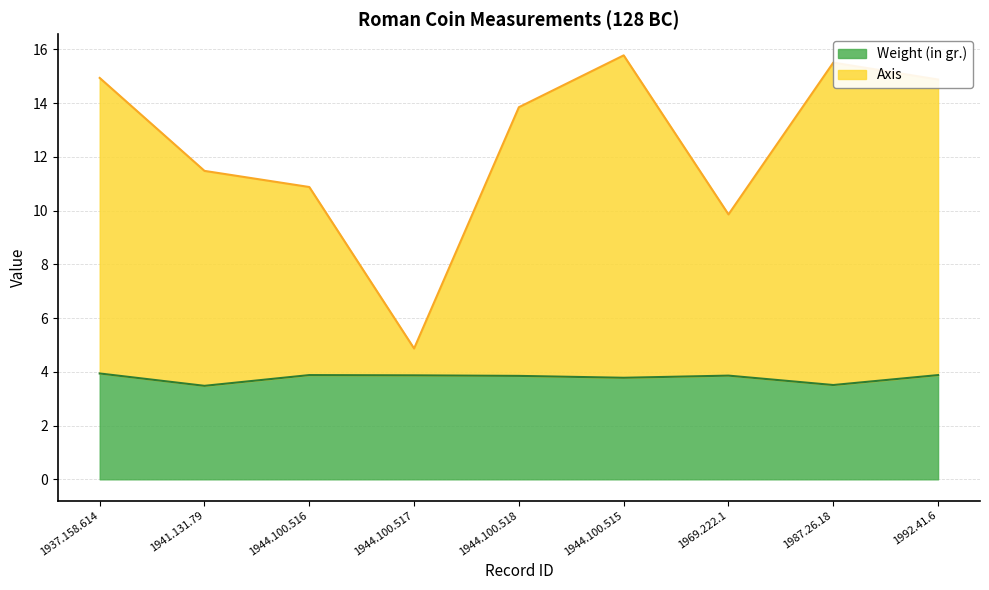

What is the minimum value for Weight (in gr.)?

3.5